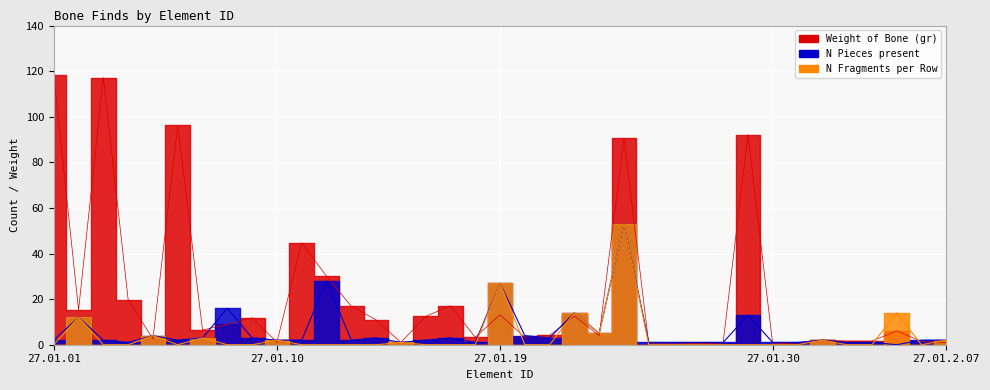

What is the spread (max minus min) of values at 27.01.06?

96.3